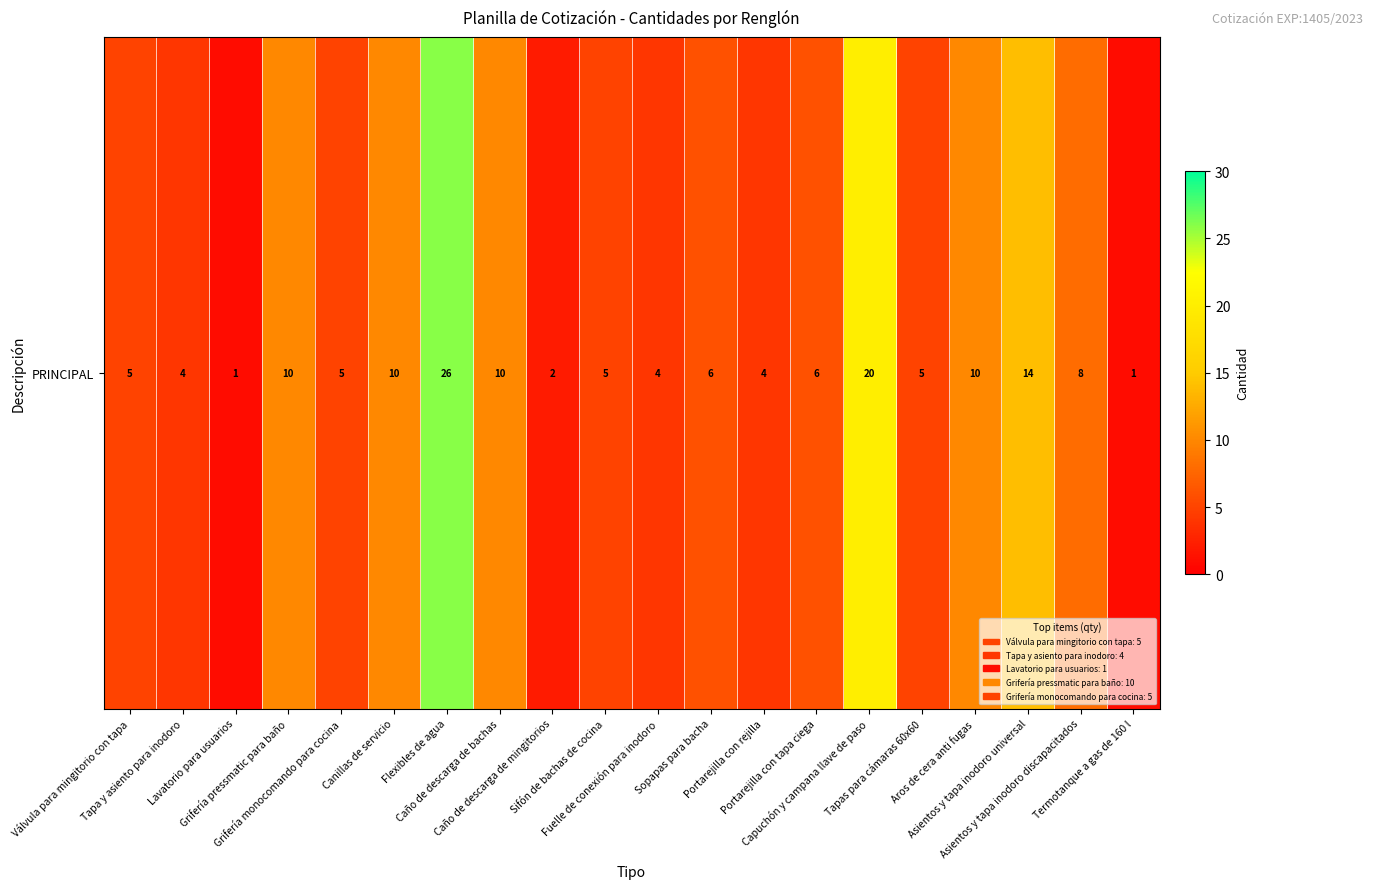

What is the ratio of the value at Flexibles de agua to the value at Fuelle de conexión para inodoro?

6.5